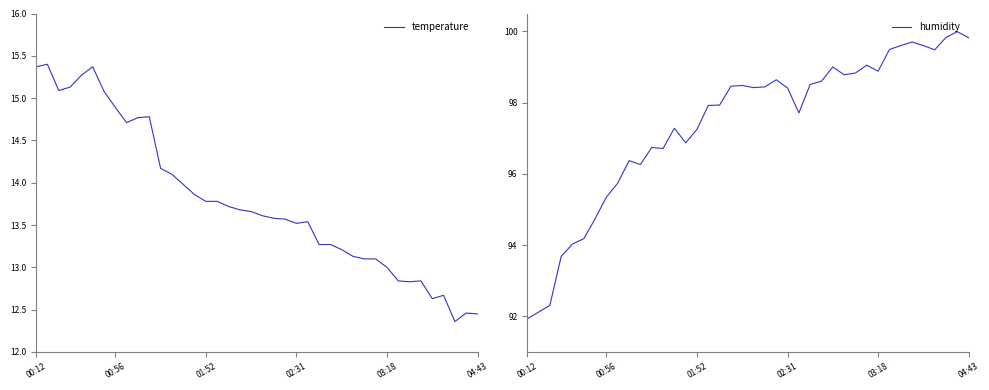

True or false: humidity has a value of 146.3 at 30.

False